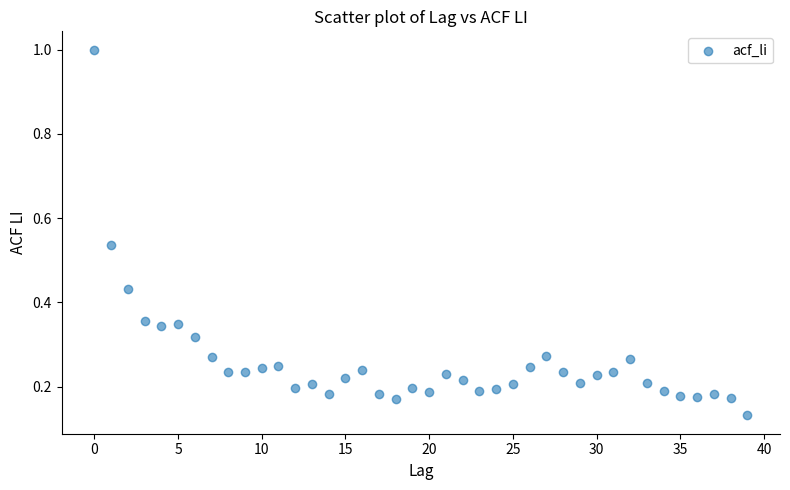

What is the range of Y values (max minus min)?

0.9